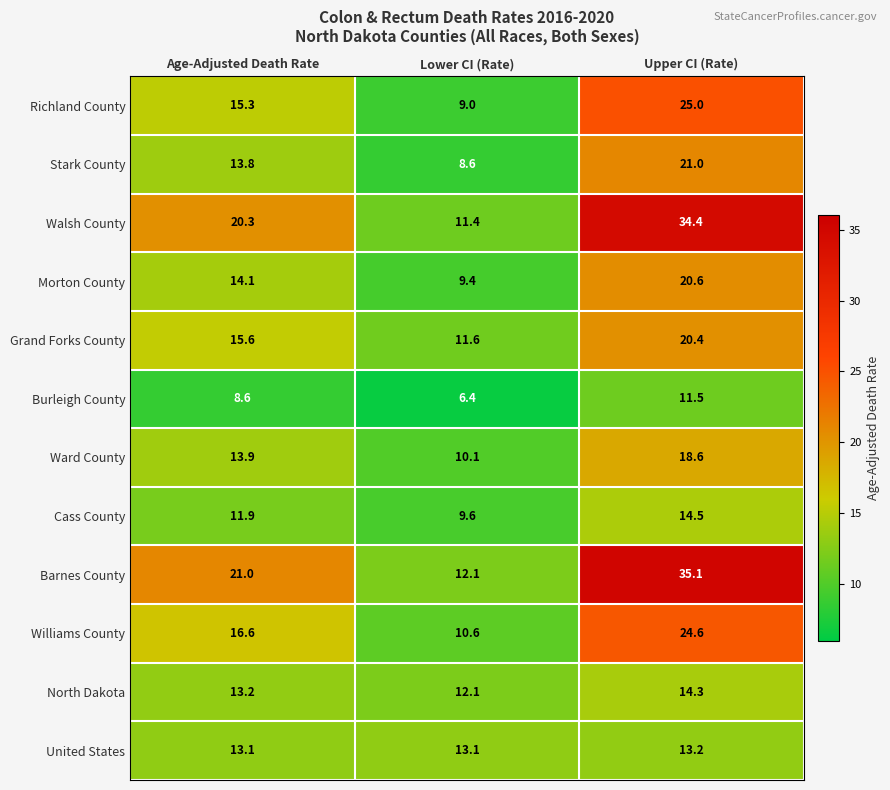

Is it true that Burleigh County equals 9.4 at Lower CI (Rate)?

False